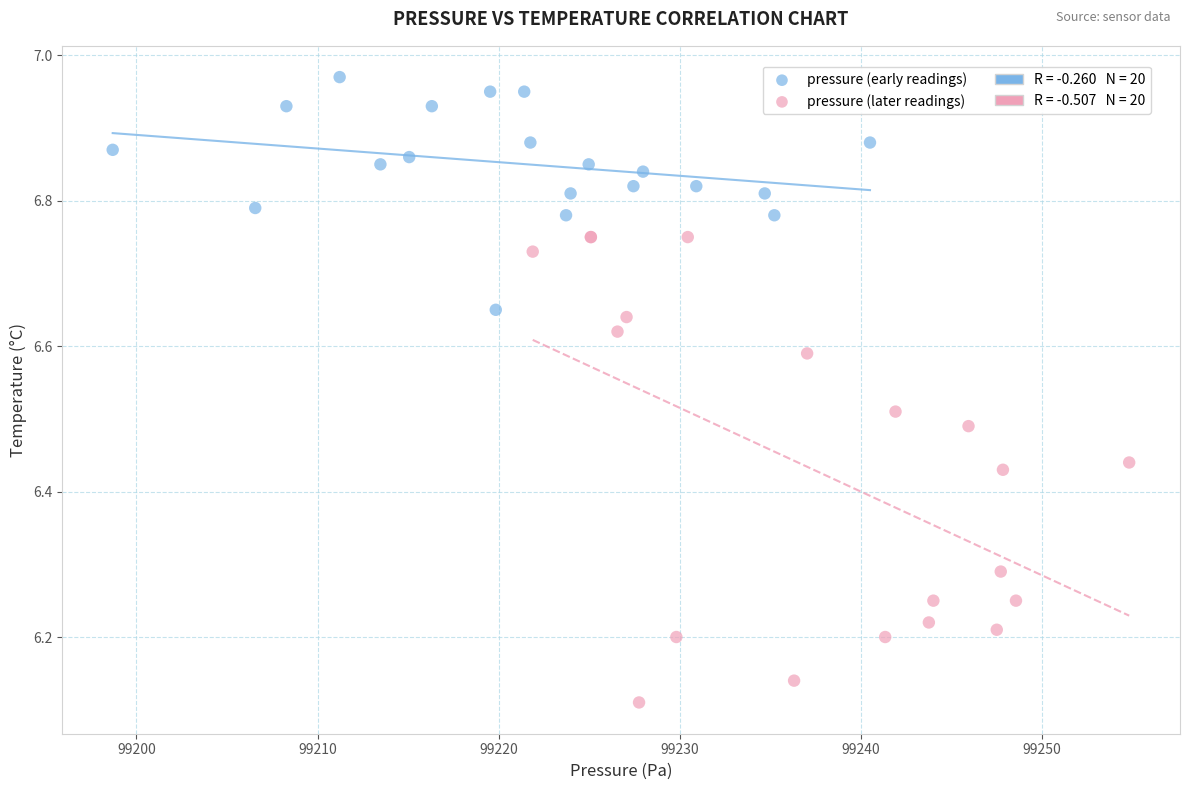

Which series contains the highest Y value?

pressure (early readings)